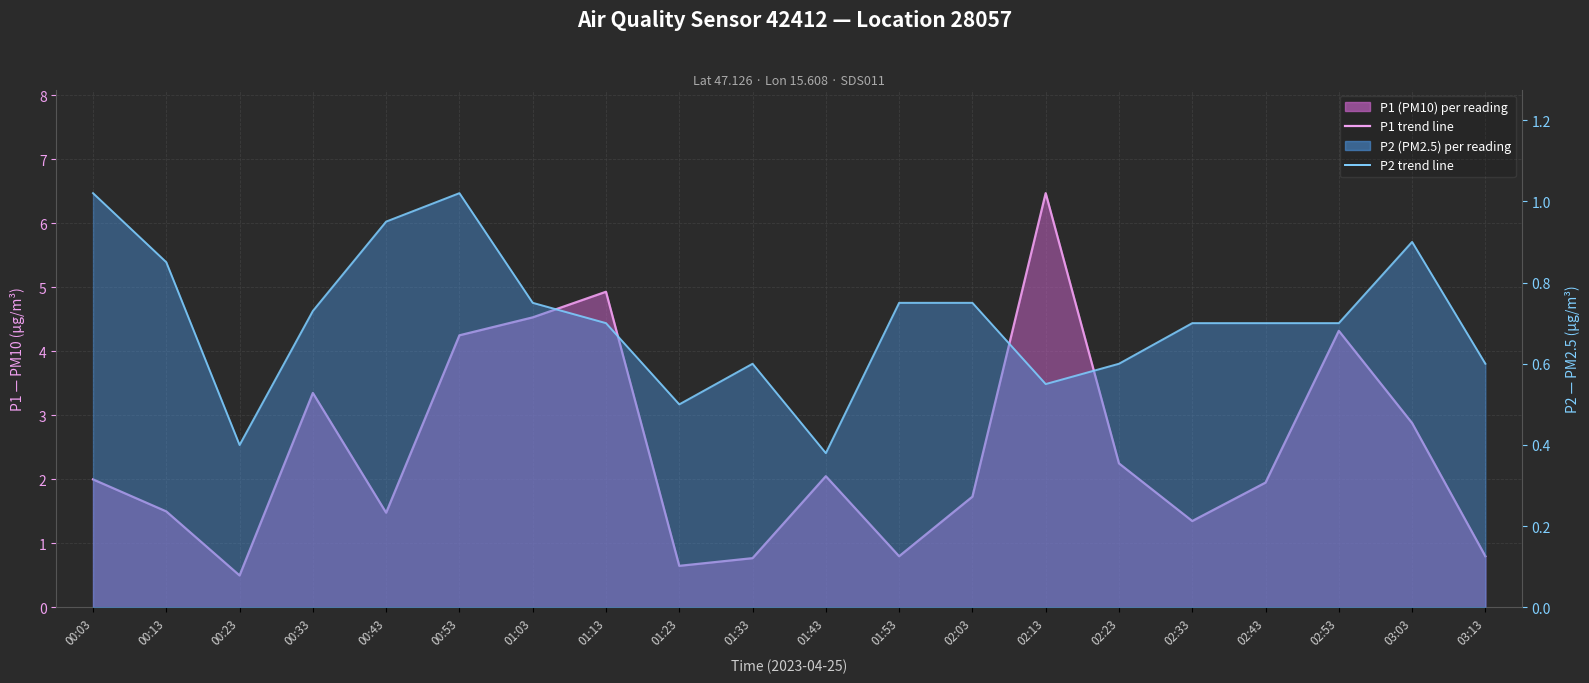

Which series has the largest total across all categories?

P1 monthly avg (smooth)